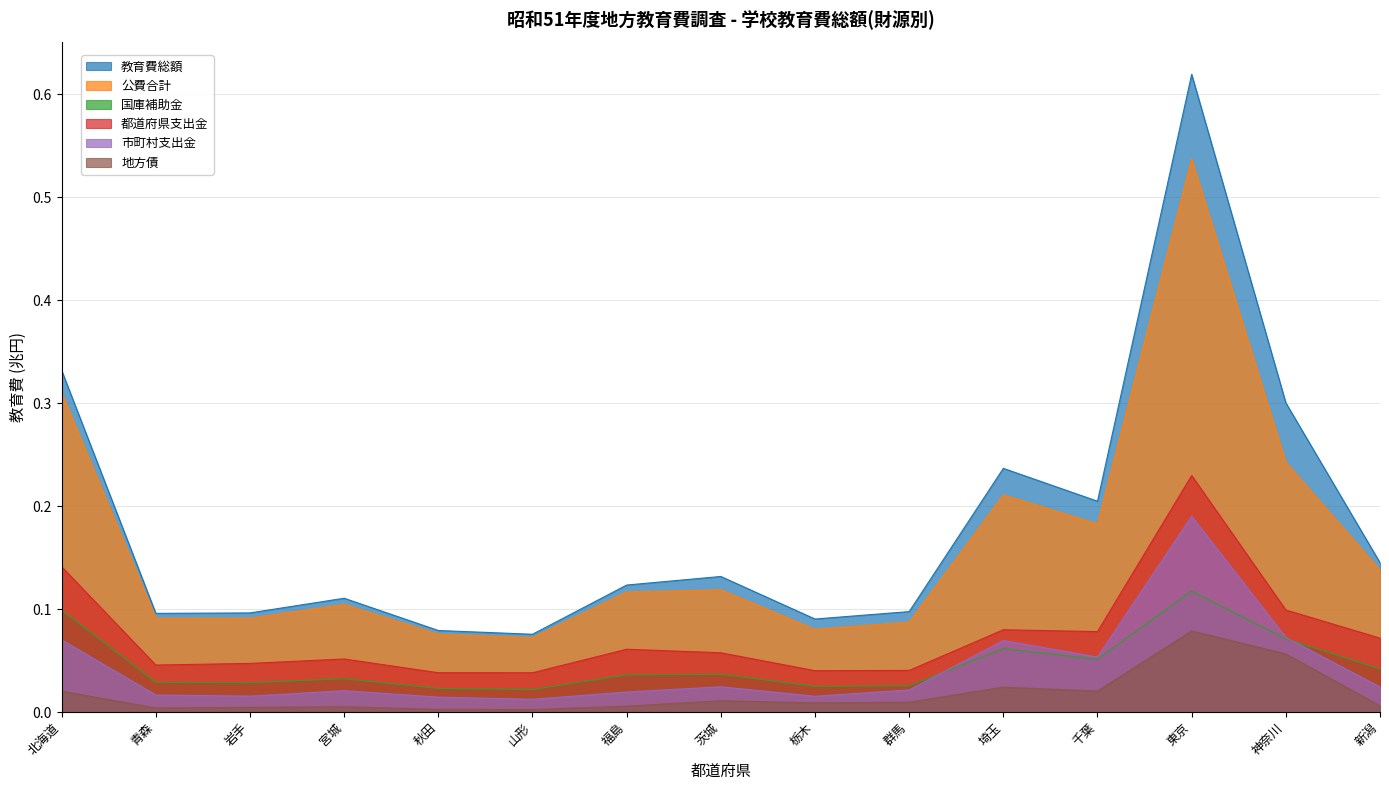

What is the greatest value displayed?

0.6